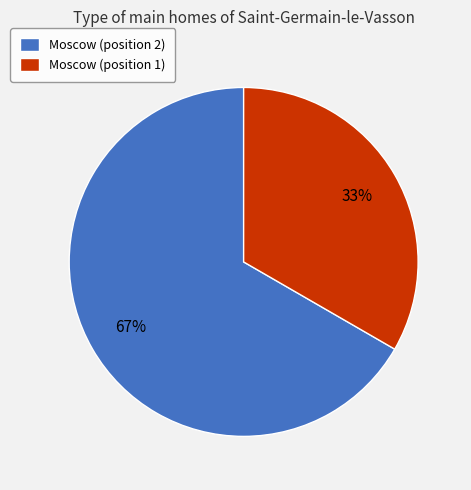

Which category accounts for the majority?

Moscow (position 2)